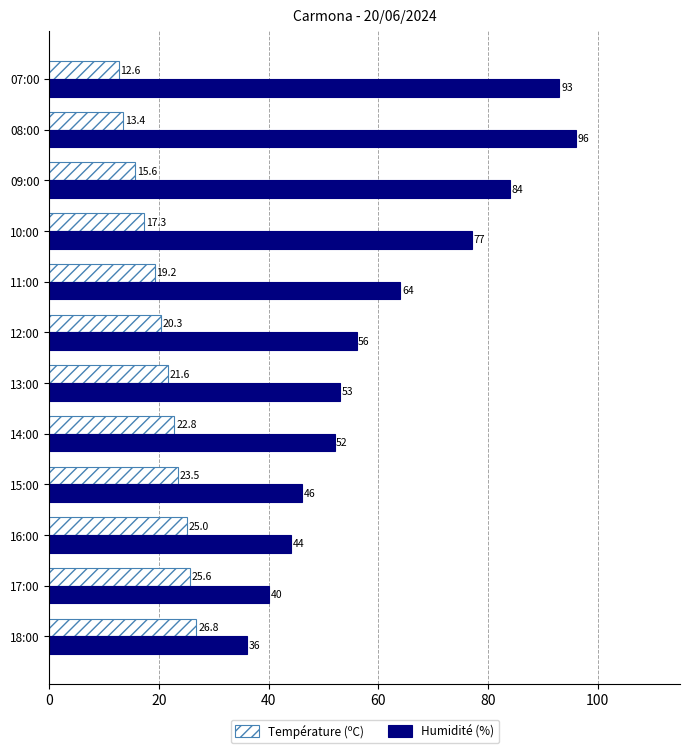

At how many categories does at least one series exceed 57?

5